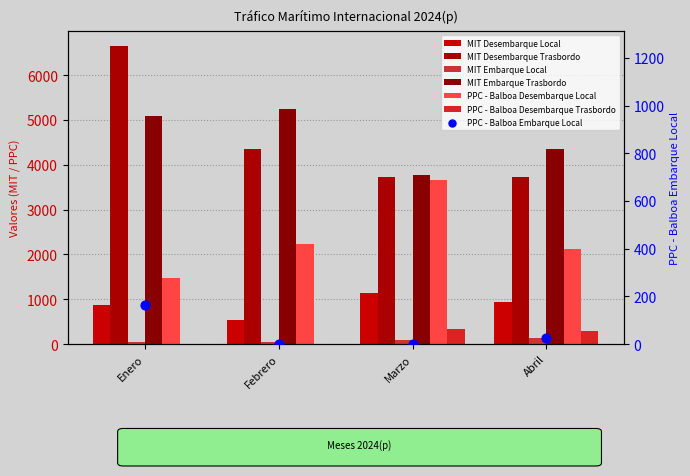

What is the total value across all series at Febrero?

12412